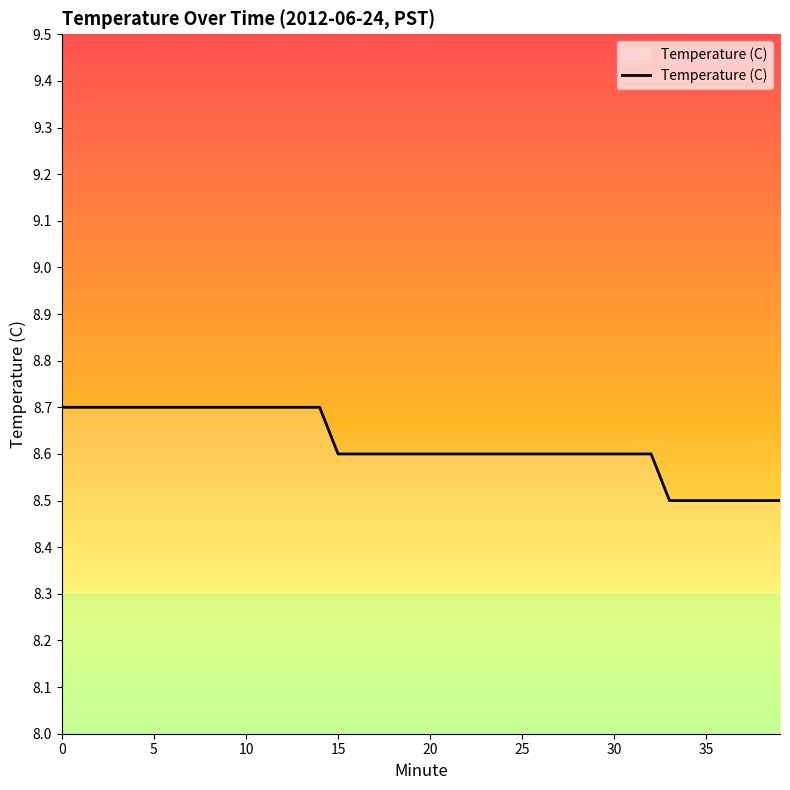

What is the maximum value shown in the chart?

8.7